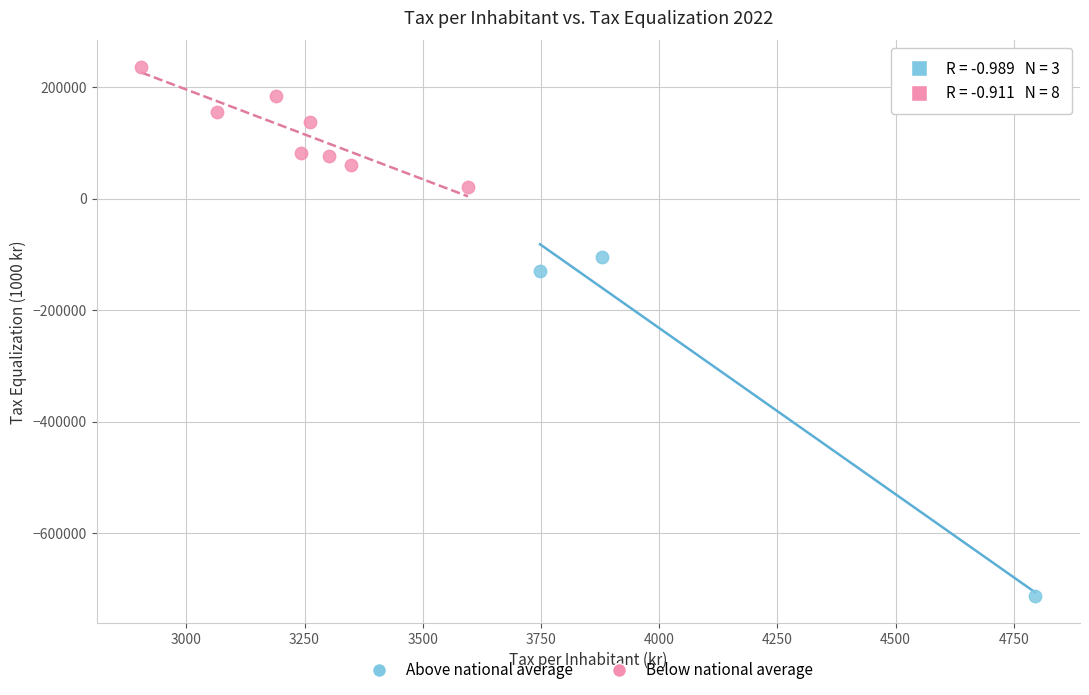

Which series has the widest spread of Y values?

Above national average